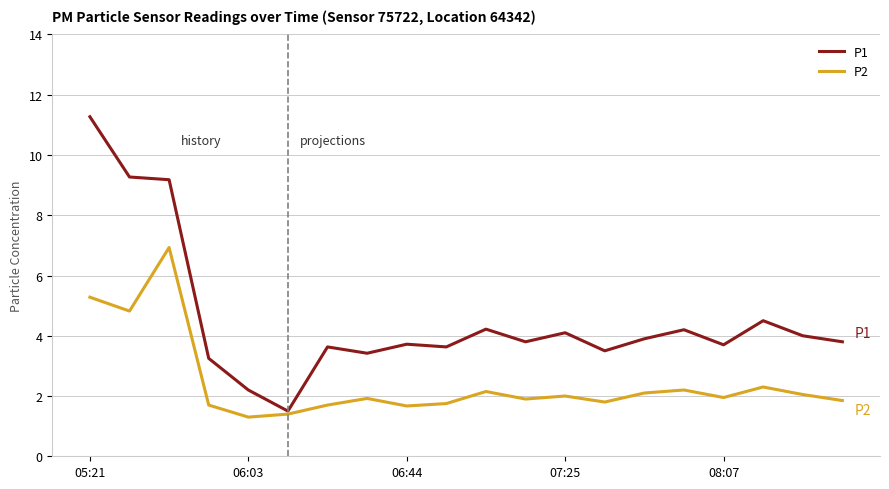

Rank the series by their maximum value, from highest to lowest.

P1, P2